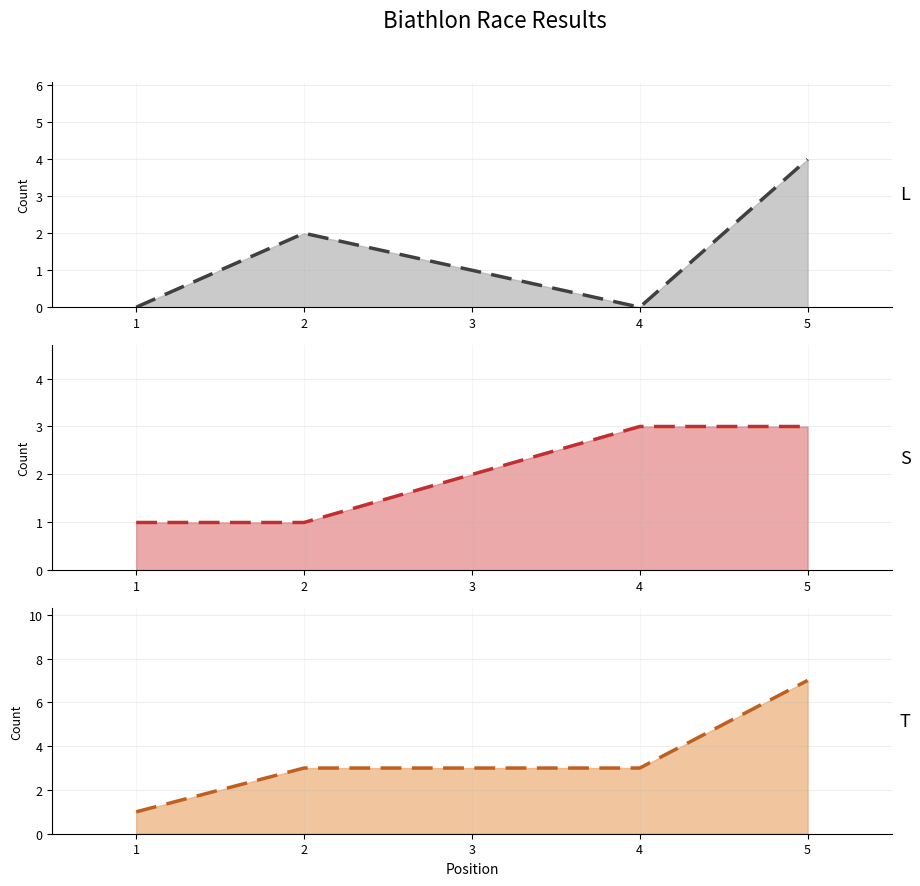

Where is the first local maximum for L (Liegend) (trend)?

2